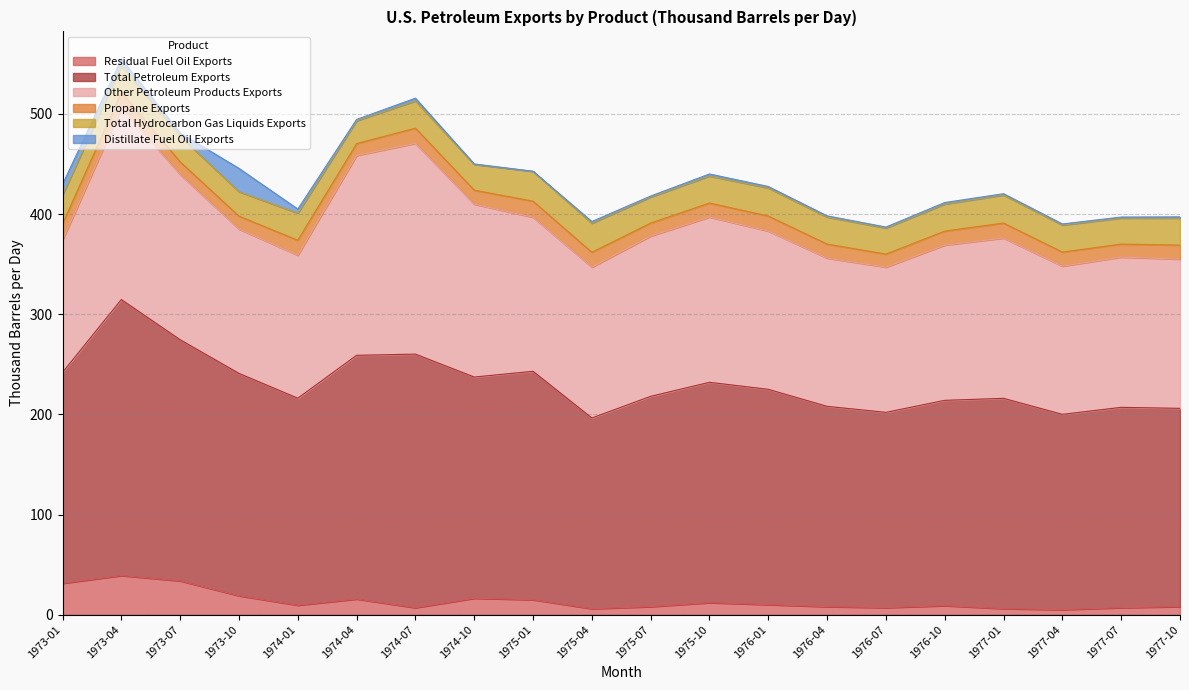

What is the label of the 15th point from the right?

1974-04